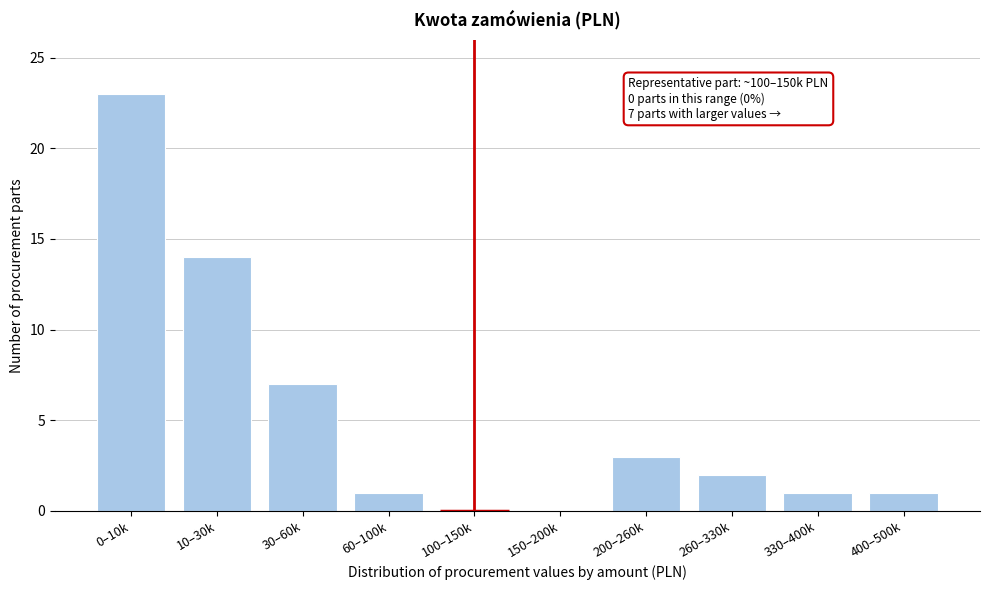

Reading left to right, transcribe all the data shown in this chart.

0–10k=23	10–30k=14	30–60k=7	60–100k=1	100–150k=0	150–200k=0	200–260k=3	260–330k=2	330–400k=1	400–500k=1